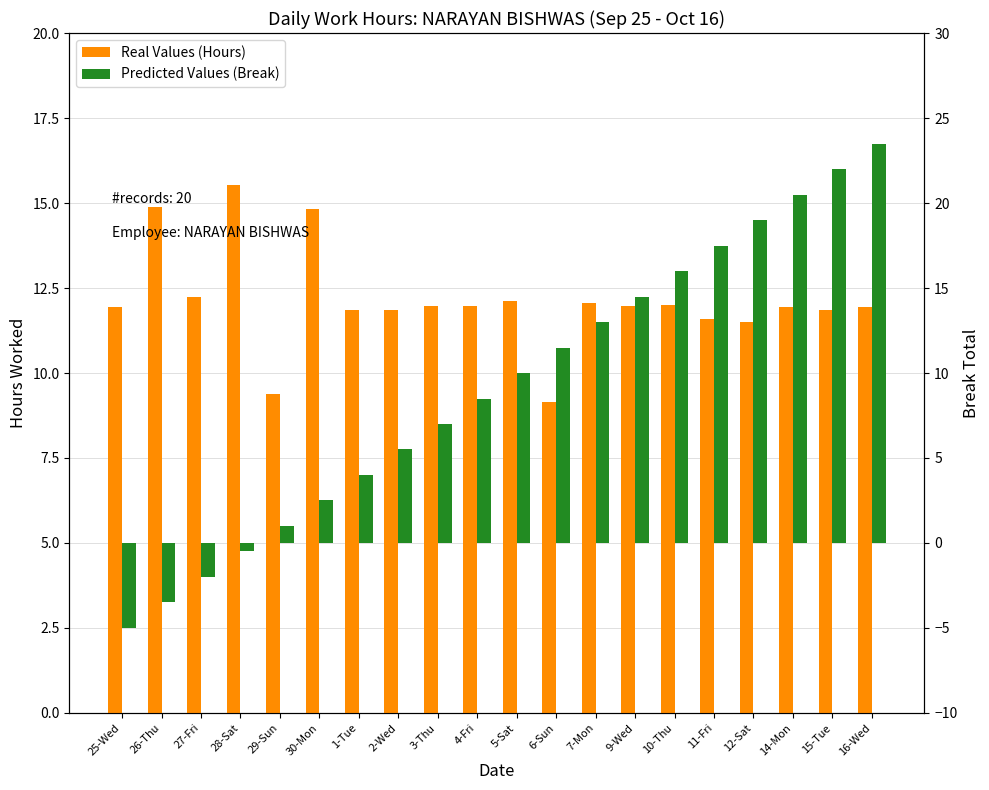

Which category has the highest value in the Predicted Values (Break) series?

16-Wed